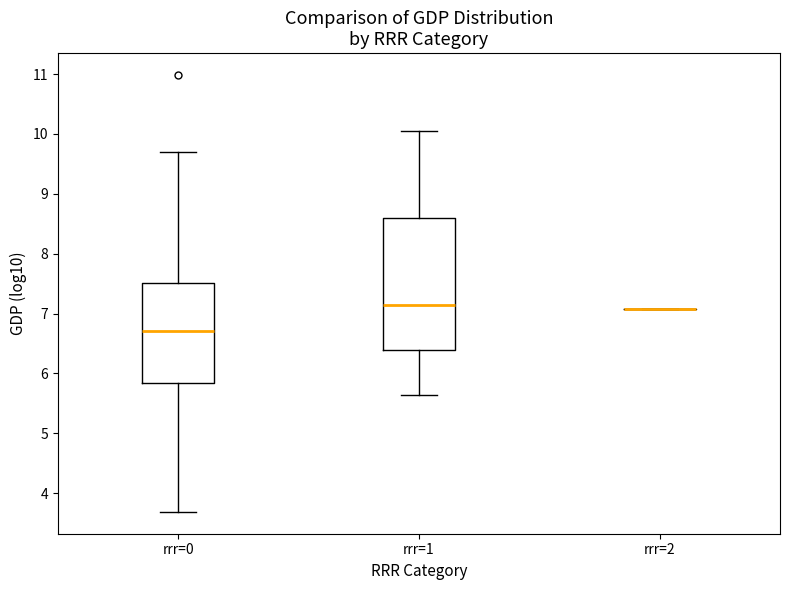

Reading left to right, read every box against the y-axis: the position of its median line, the range the box covers, and the ends of its whiskers. The values are not printed on the chart, so give them approximately, as read against the axis.

rrr=0: median 6.7, box 5.8 to 7.5, whiskers 3.7 to 9.7
rrr=1: median 7.1, box 6.4 to 8.6, whiskers 5.6 to 10.0
rrr=2: box collapsed to a line at 7.1, whiskers 7.1 to 7.1